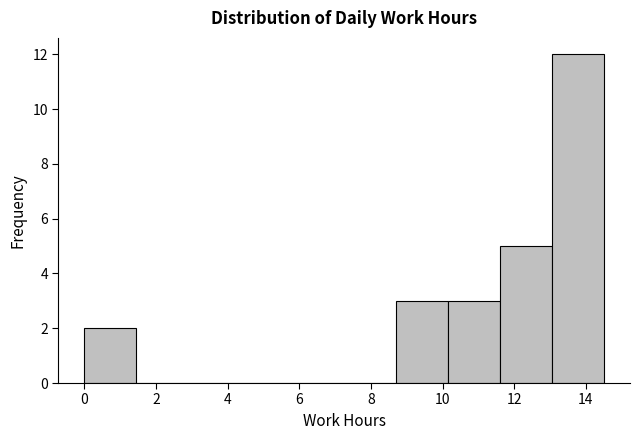

Reading left to right, list every bar in this chart as the range it spans on the x-axis followed by its height. Neither the bar edges nor the heights are printed on the chart, so give them approximately, as read against the axes.

0.0 to 1.4: 2
1.4 to 3.0: 0
3.0 to 4.4: 0
4.4 to 5.8: 0
5.8 to 7.2: 0
7.2 to 8.8: 0
8.8 to 10.2: 3
10.2 to 11.6: 3
11.6 to 13.0: 5
13.0 to 14.6: 12